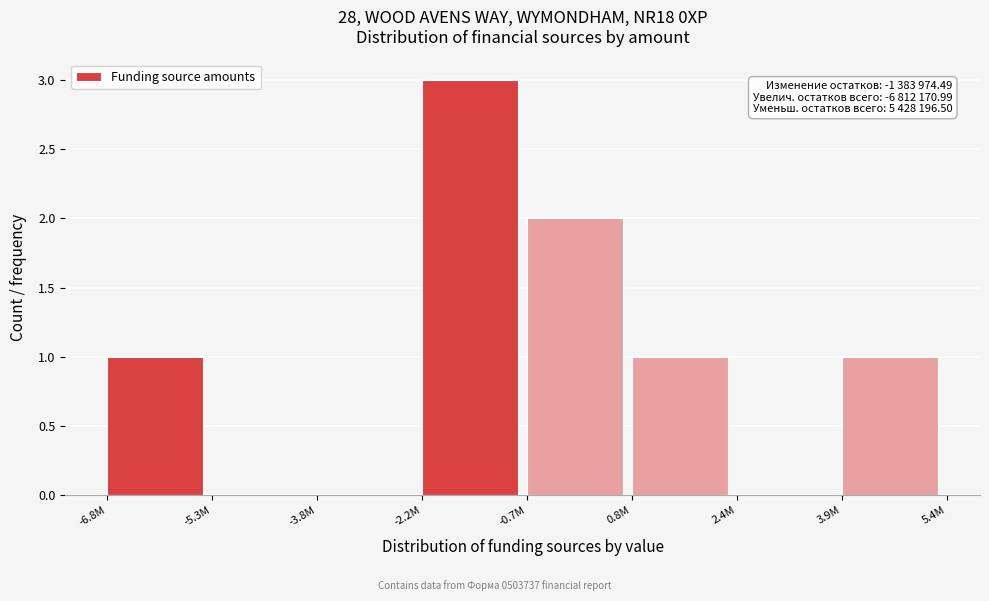

Reading left to right, list all the values displayed in this chart.

-6.8M=1	-5.3M=0	-3.8M=0	-2.2M=3	-0.7M=2	0.8M=1	2.4M=0	3.9M=1